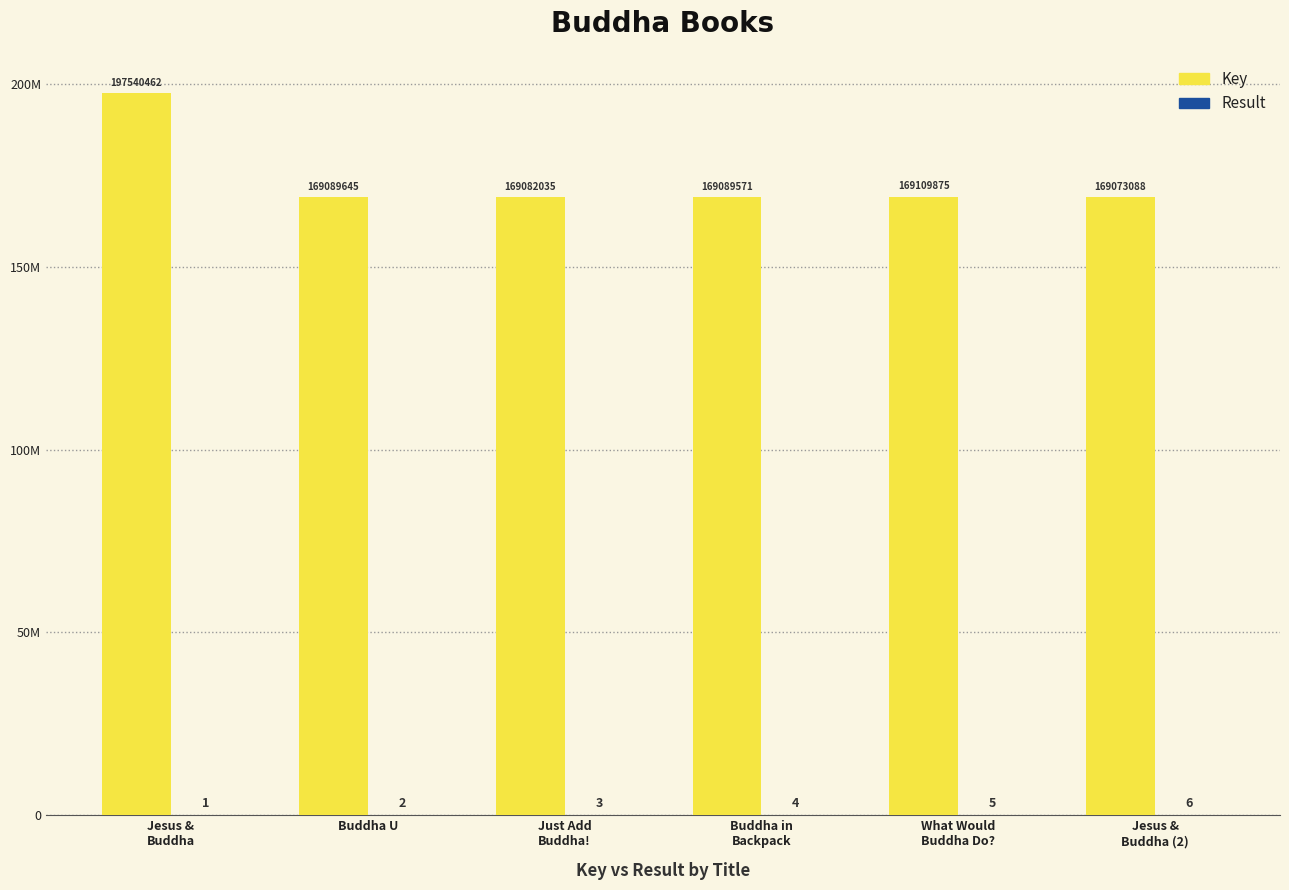

Reading right to left, transcribe all the data shown in this chart.

Key: Jesus &
Buddha (2)=169073088	What Would
Buddha Do?=169109875	Buddha in
Backpack=169089571	Just Add
Buddha!=169082035	Buddha U=169089645	Jesus &
Buddha=197540462
Result: Jesus &
Buddha (2)=6	What Would
Buddha Do?=5	Buddha in
Backpack=4	Just Add
Buddha!=3	Buddha U=2	Jesus &
Buddha=1